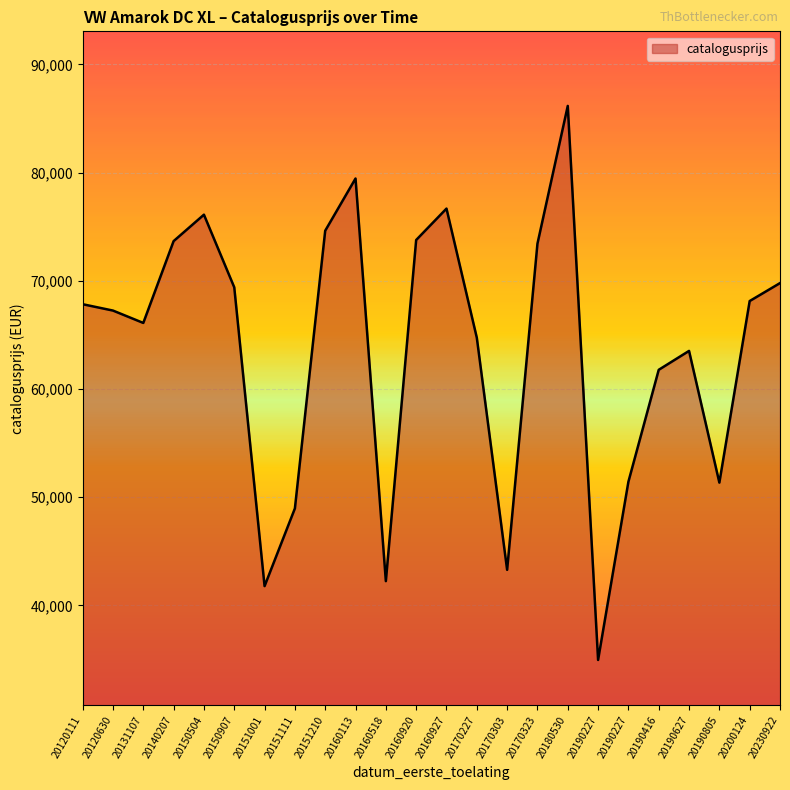

At which category does the chart reach its peak across all series?

20180530